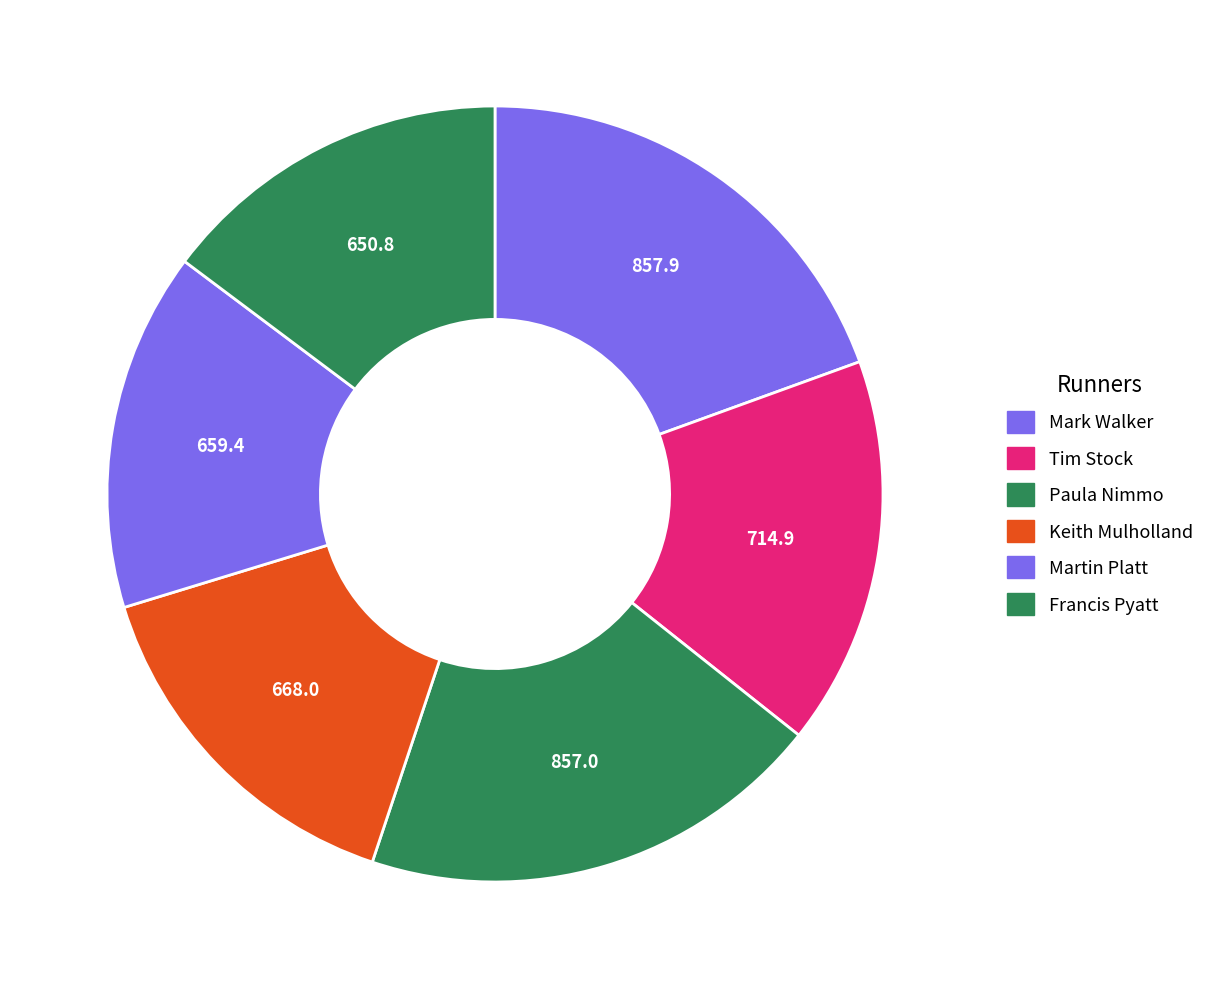

Which category has the biggest portion of the pie?

Mark Walker